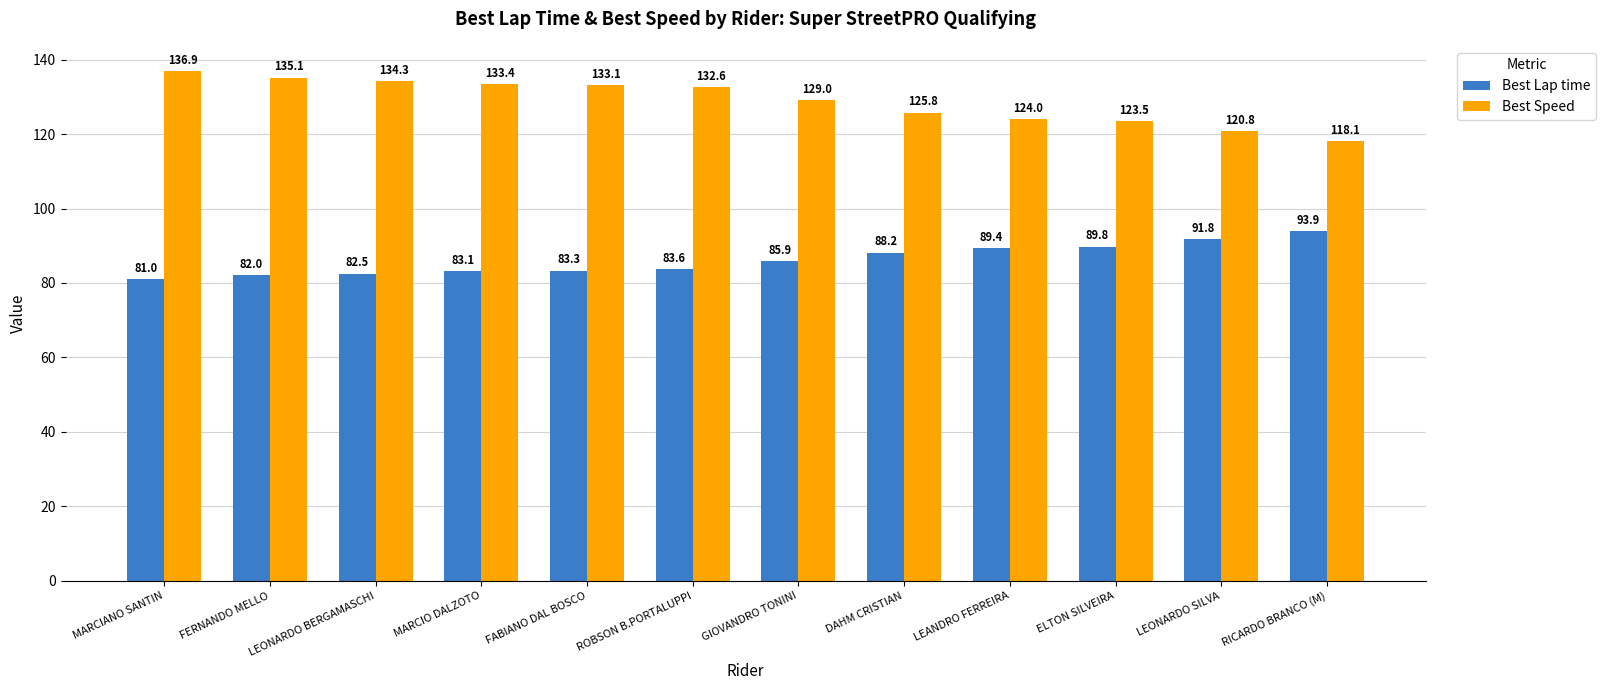

Reading right to left, what are all the values shown in this chart?

Best Lap time: 93.9	91.8	89.8	89.4	88.2	85.9	83.6	83.3	83.1	82.5	82.0	81.0
Best Speed: 118.1	120.8	123.5	124.0	125.8	129.0	132.6	133.1	133.4	134.3	135.1	136.9